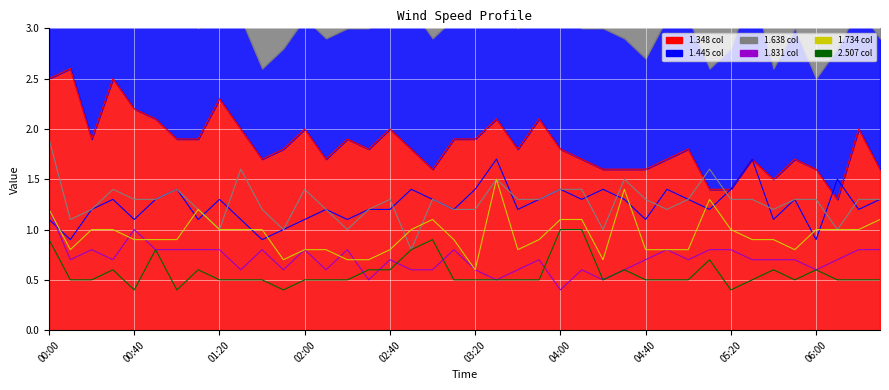

How many series are shown in this chart?

6